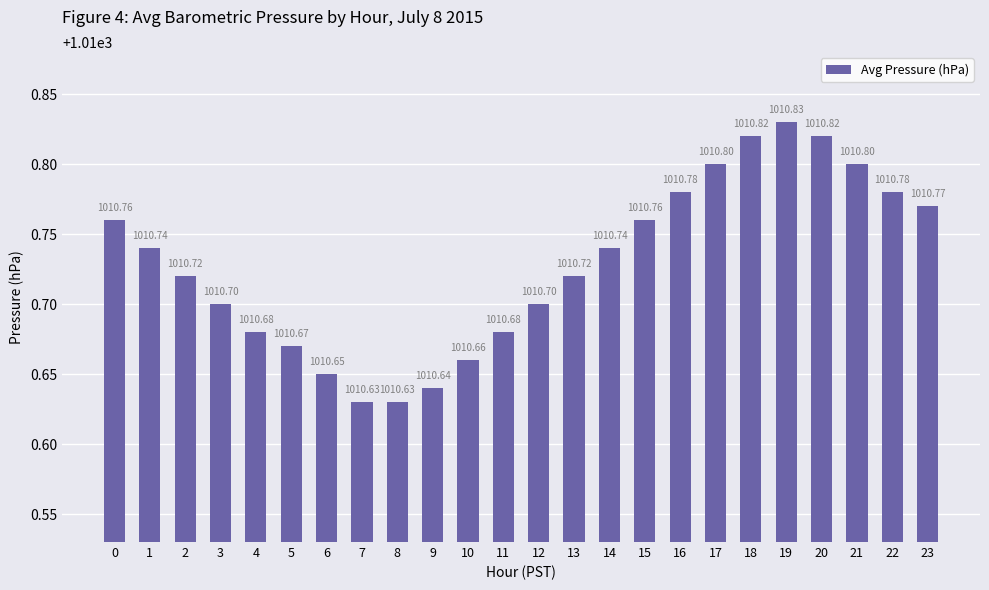

How many data points does each series have?

24